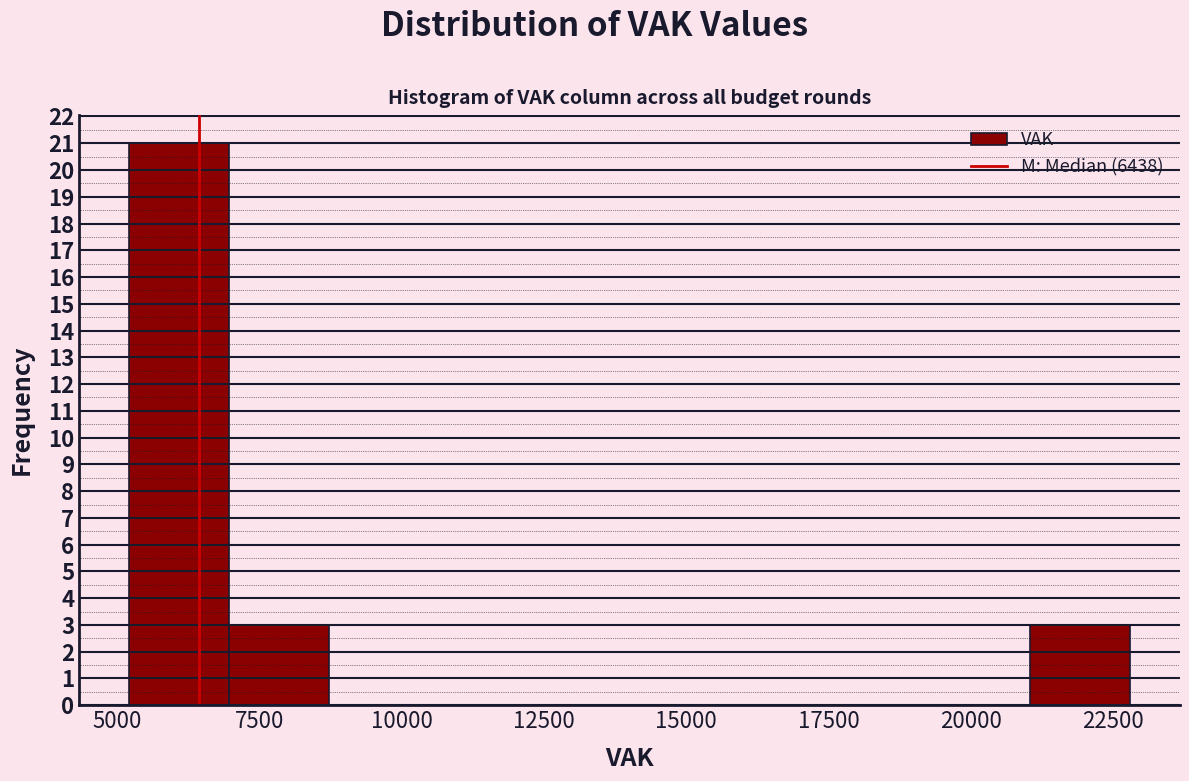

Around what value on the x-axis is the tallest bar? Give the approximate position of its centre, as read against the axis.

6000